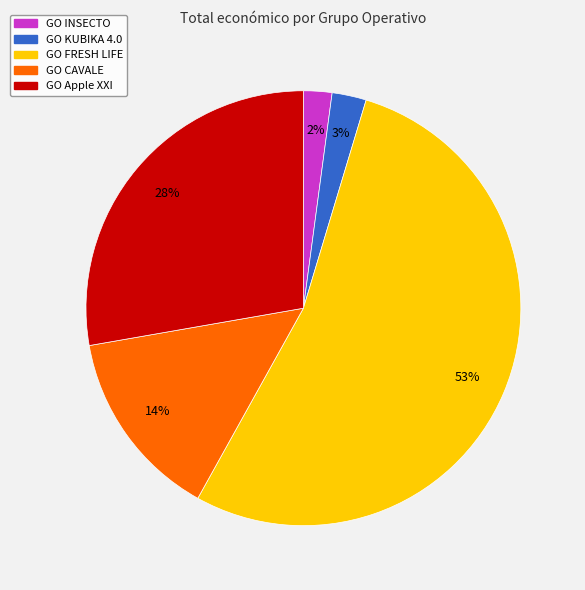

What is the largest slice in the pie chart?

GO FRESH LIFE